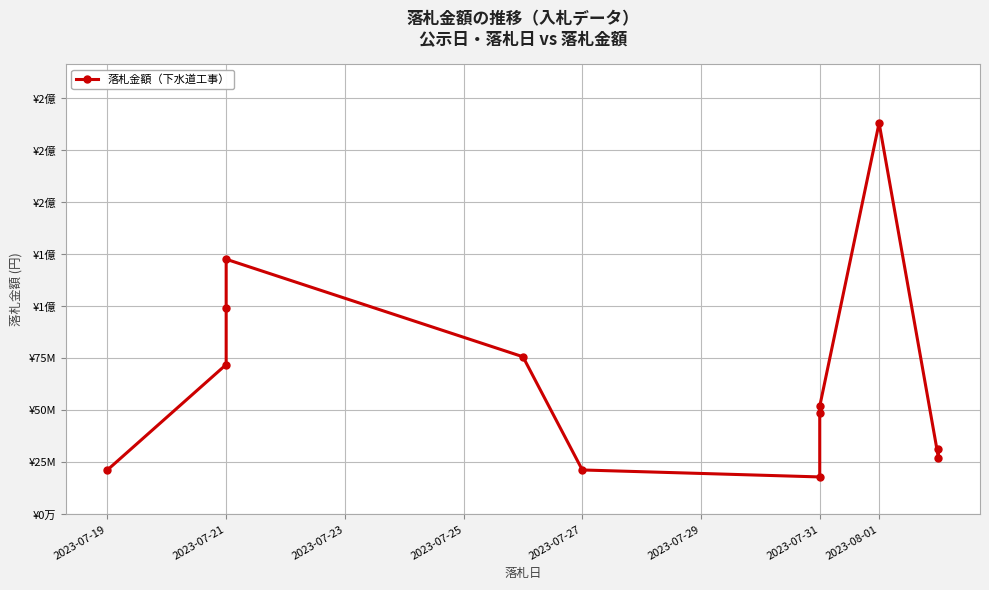

Count the number of values greater than 52000000.

5